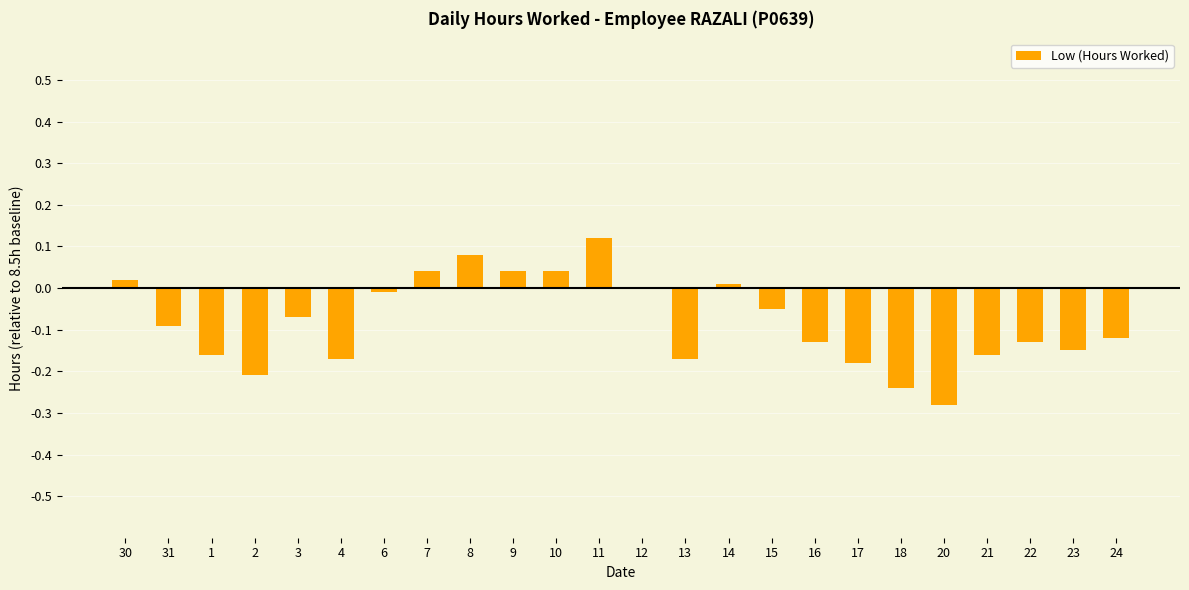

Are the bars horizontal?

No